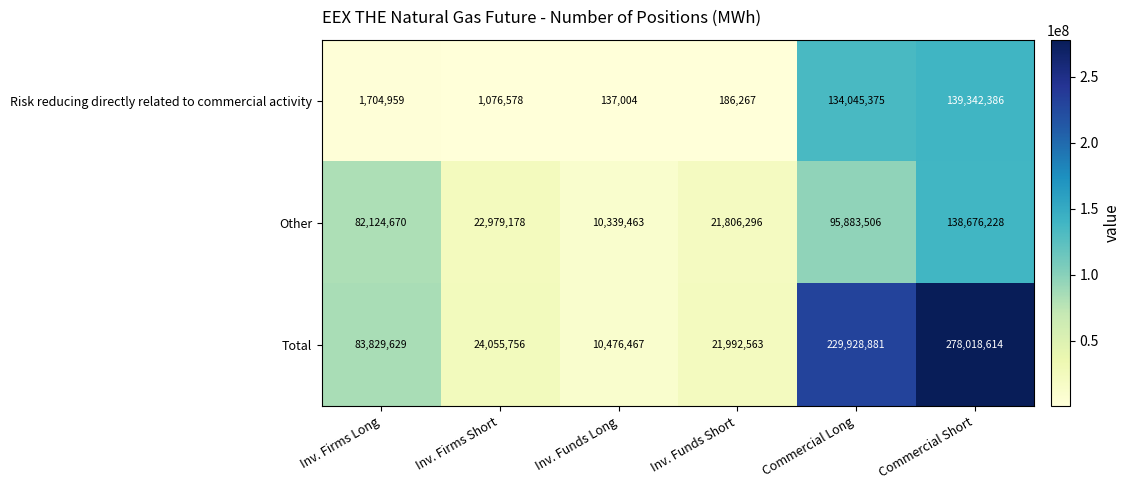

Is the value of Other at Inv. Firms Short greater than the value of Total at Inv. Funds Long?

Yes